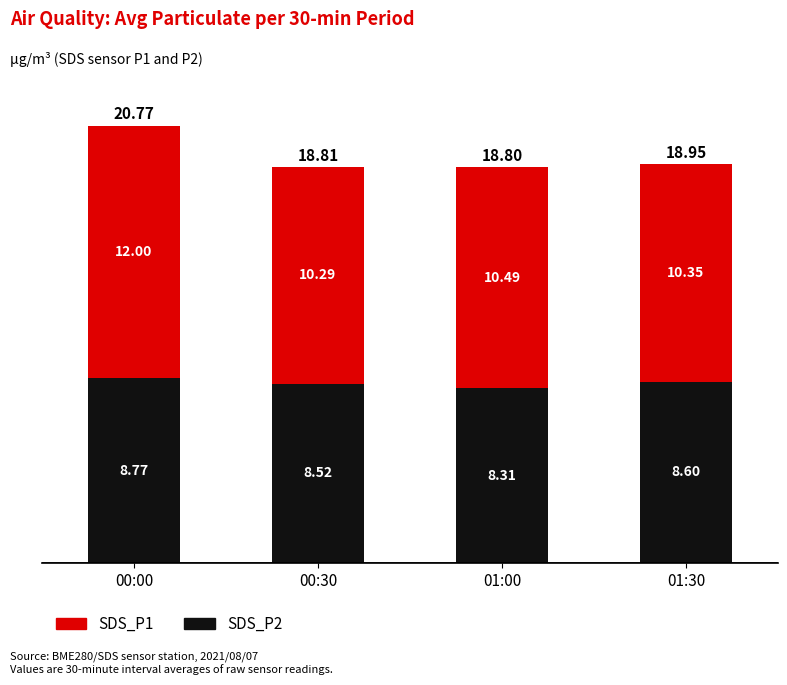

At which category is the sum across all series the highest?

00:00